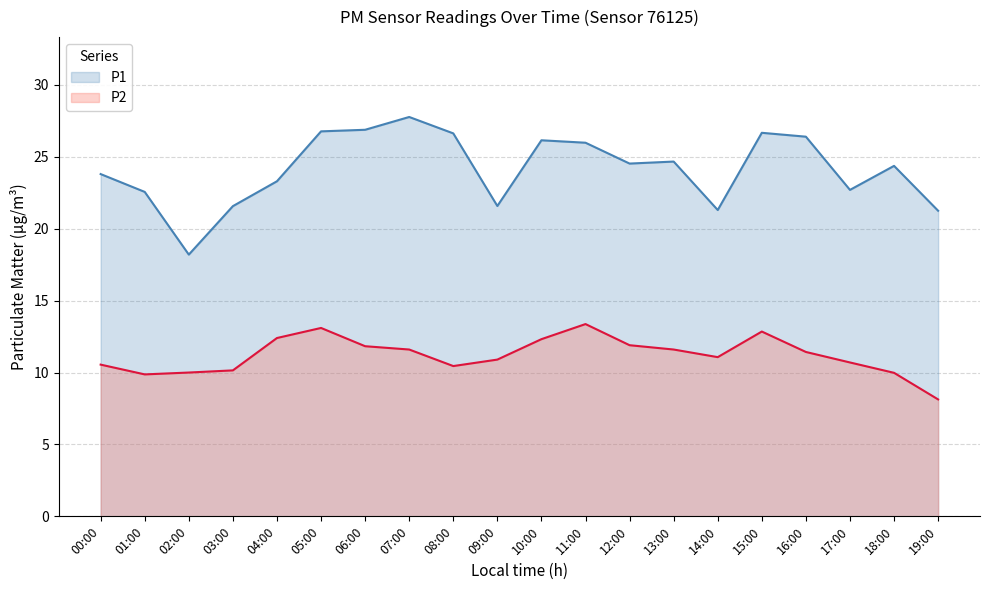

Is the value of P2 at 17:00 greater than the value of P1 at 05:00?

No